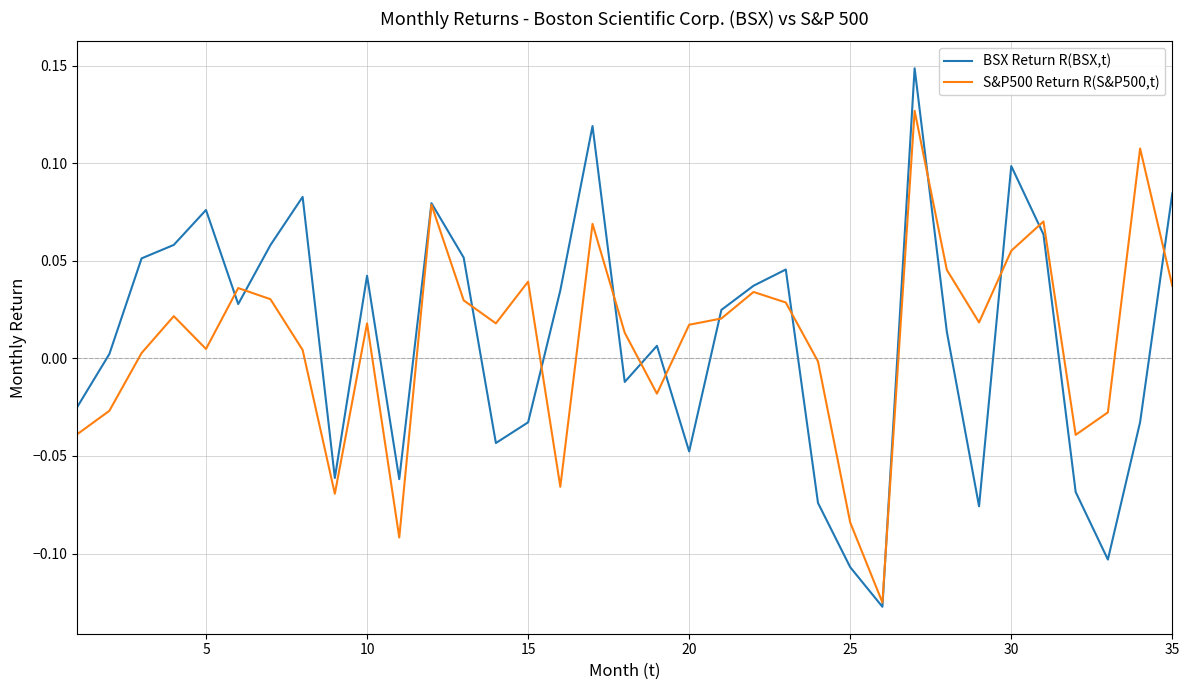

How many negative values does the BSX Return R(BSX,t) series have?

14